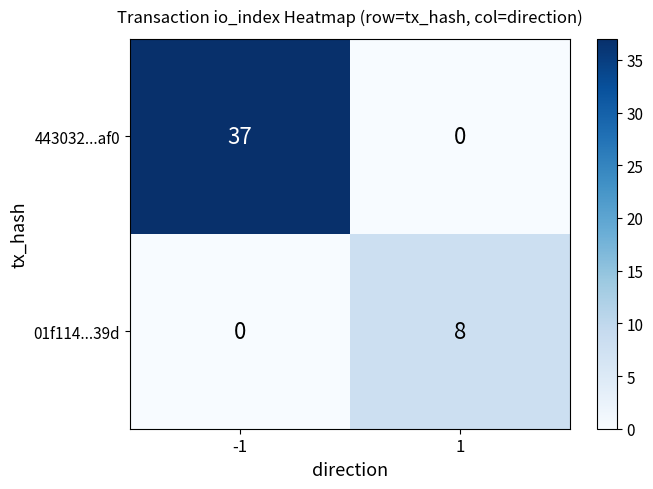

What is the difference between the highest and lowest values at -1?

37